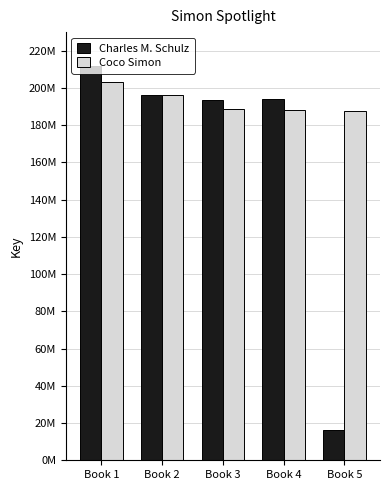

What are all the series names shown in the legend?

Charles M. Schulz, Coco Simon